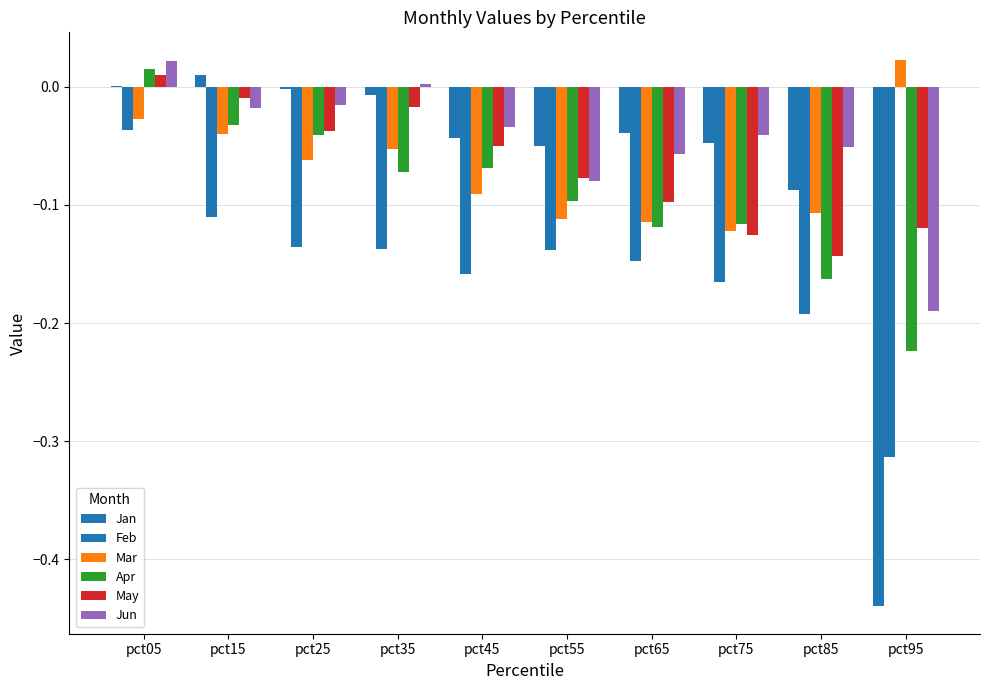

What is the average value of the Mar series?

-0.1